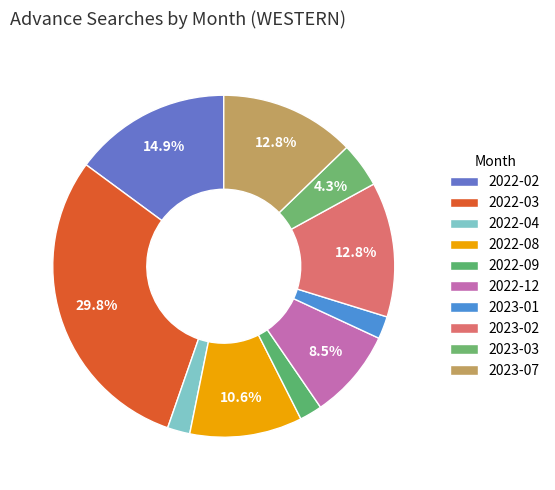

What percentage is the 2022-03 slice, to the nearest percent?

30%